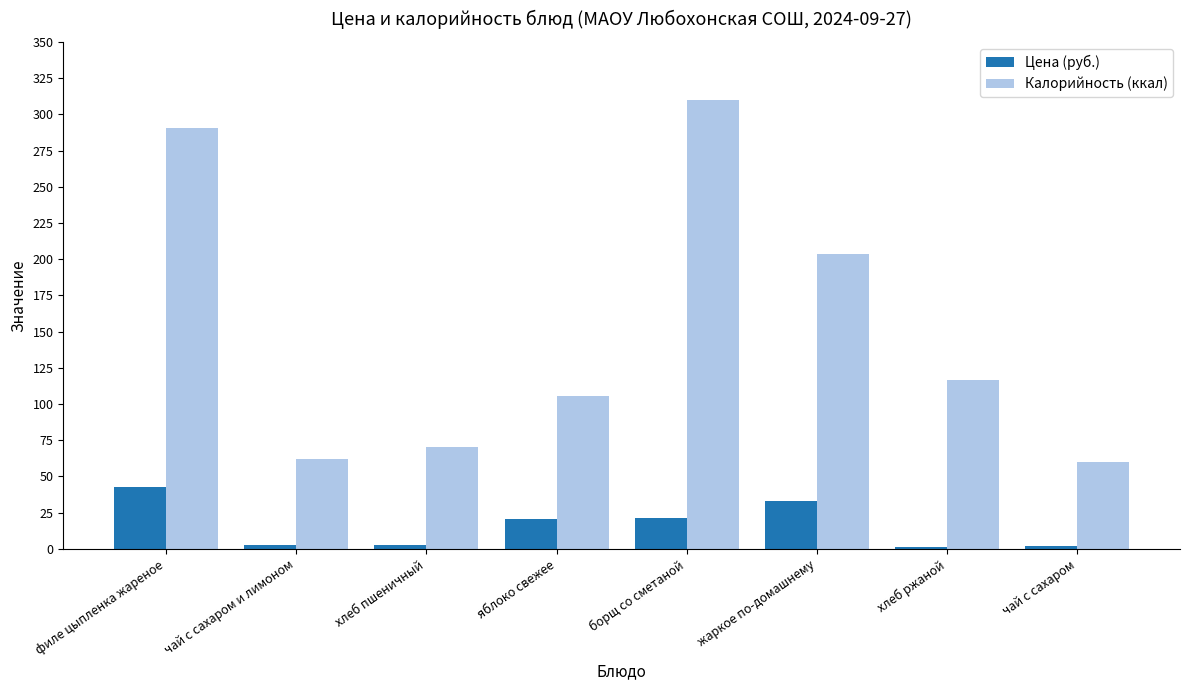

How many bars are there in total?

16